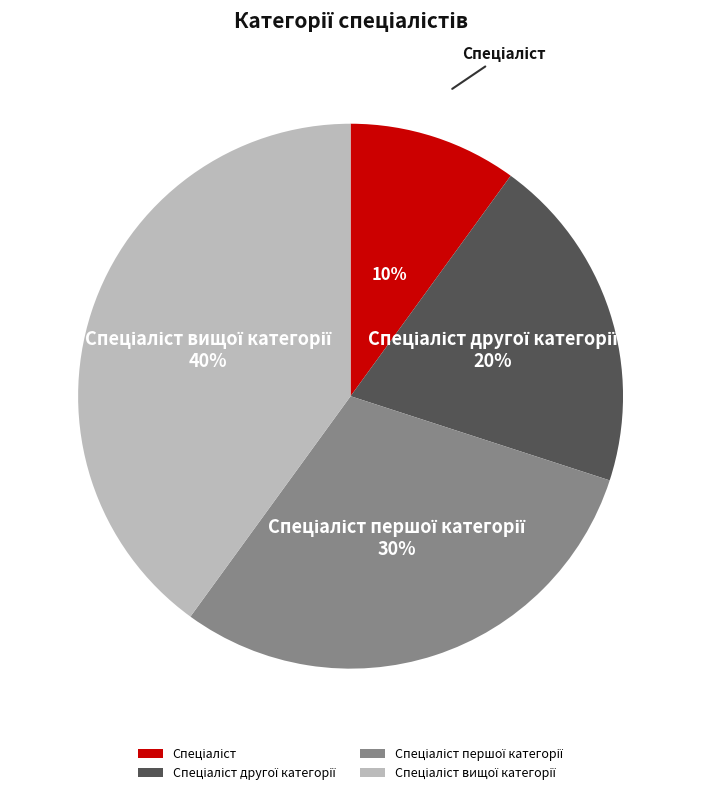

To the nearest percent, what is the difference between the largest and smallest slice percentages?

30%